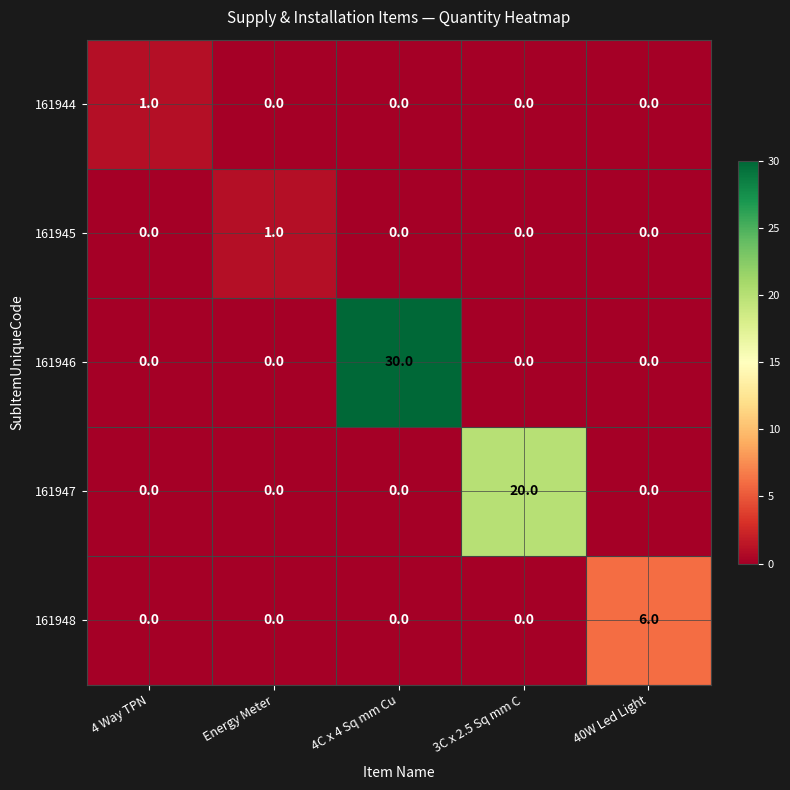

At which category is the sum across all series the highest?

4C x 4 Sq mm Cu